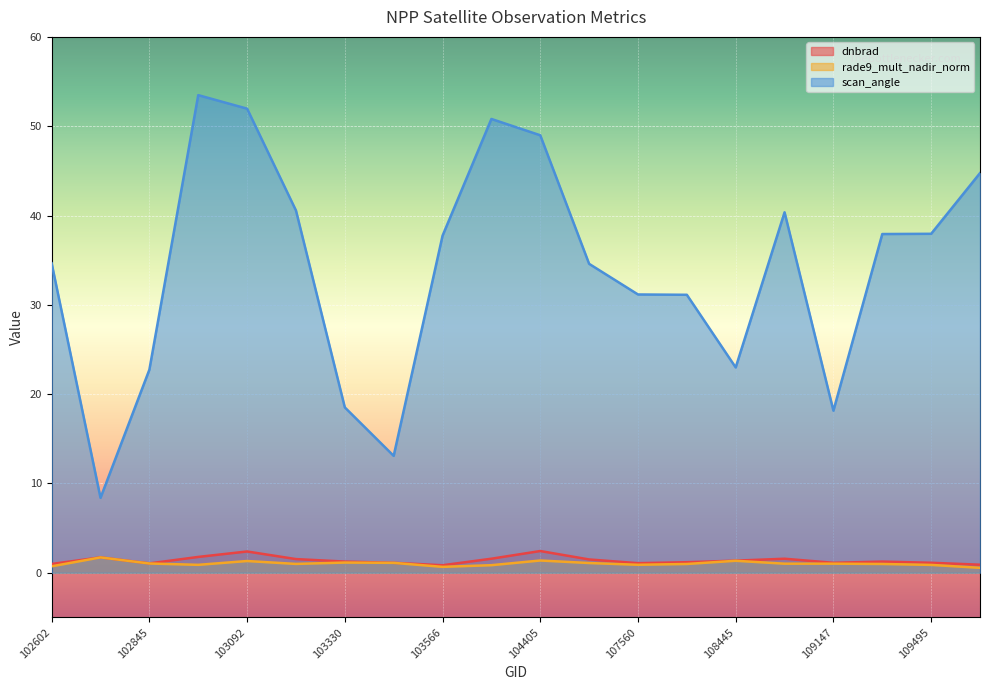

The value of scan_angle at 108445 is 23.0. True or false?

True